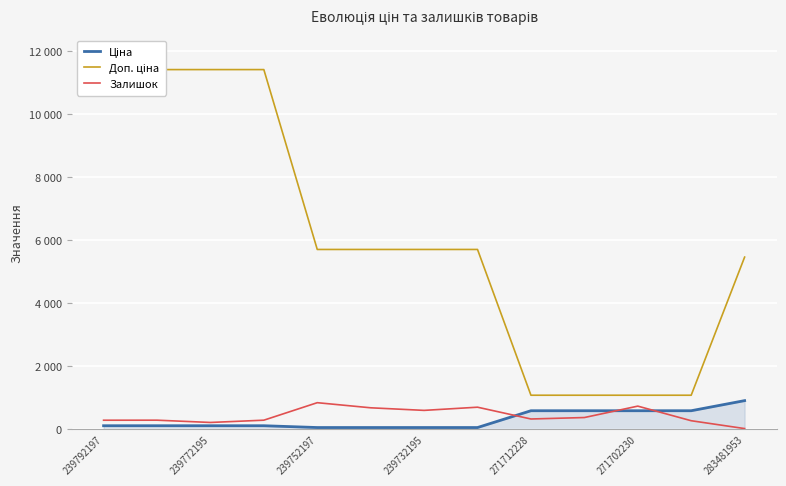

How many data points in Доп. ціна are above 5705?

4